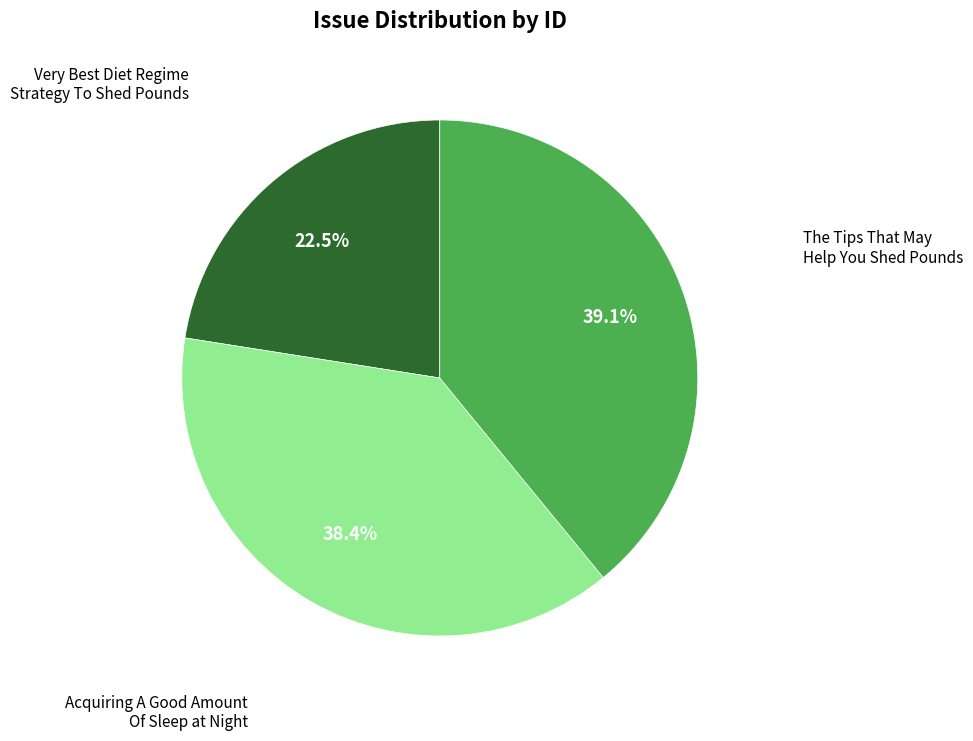

Is there a majority slice in this chart?

No